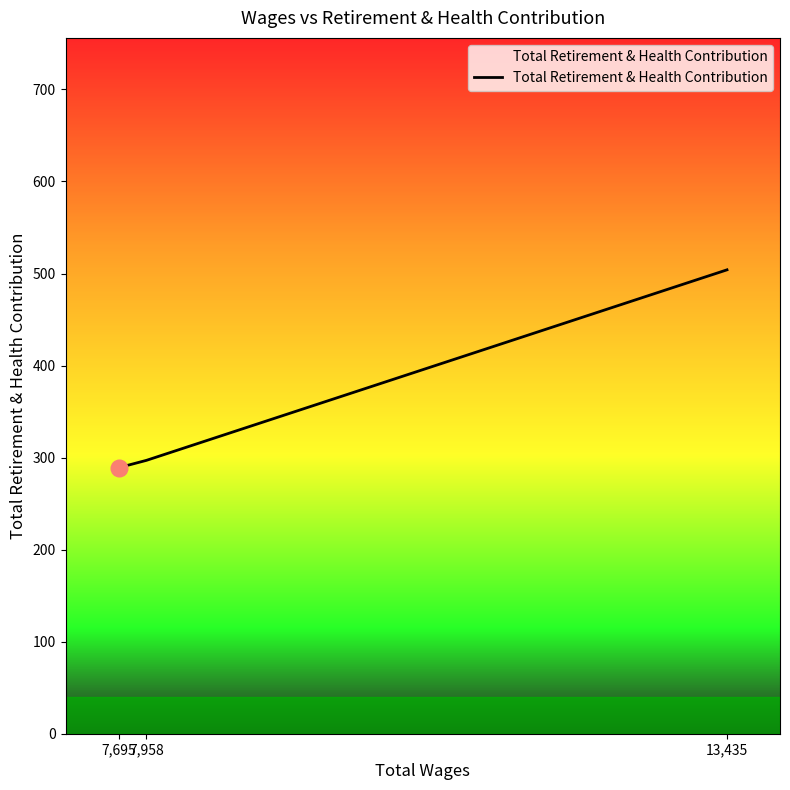

Reading left to right, list all the values displayed in this chart.

7,695=289	7,958=297	13,435=504